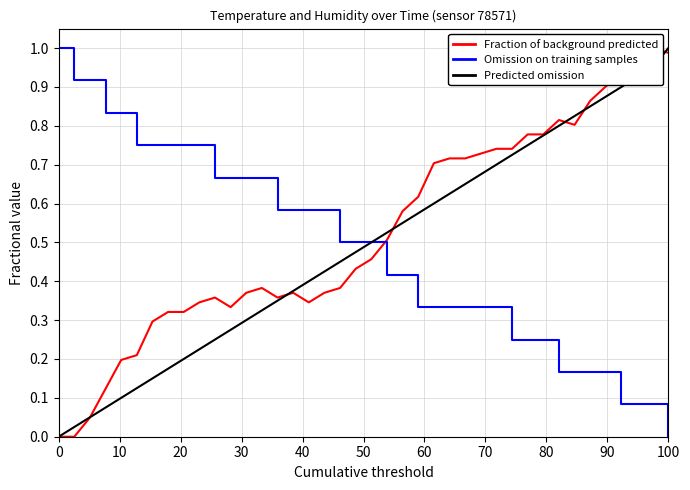

After their last crossing, which series has the higher values: Fraction of background predicted or Omission on training samples?

Fraction of background predicted